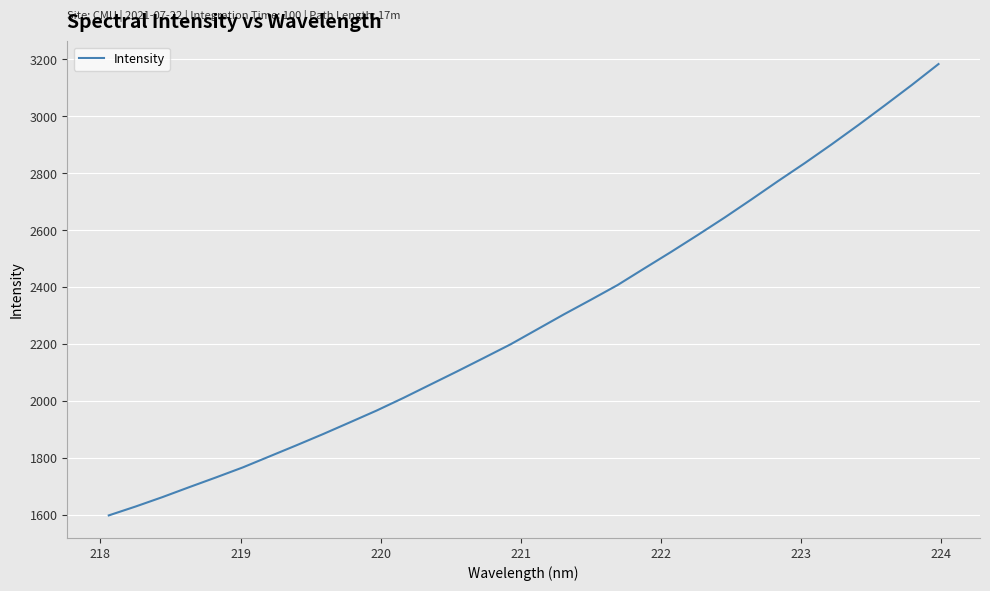

What is the difference between the maximum and minimum values?

1585.9